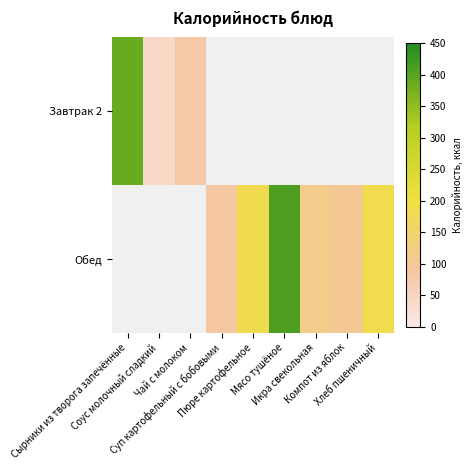

Is it true that Обед equals 410.8 at Мясо тушёное?

True